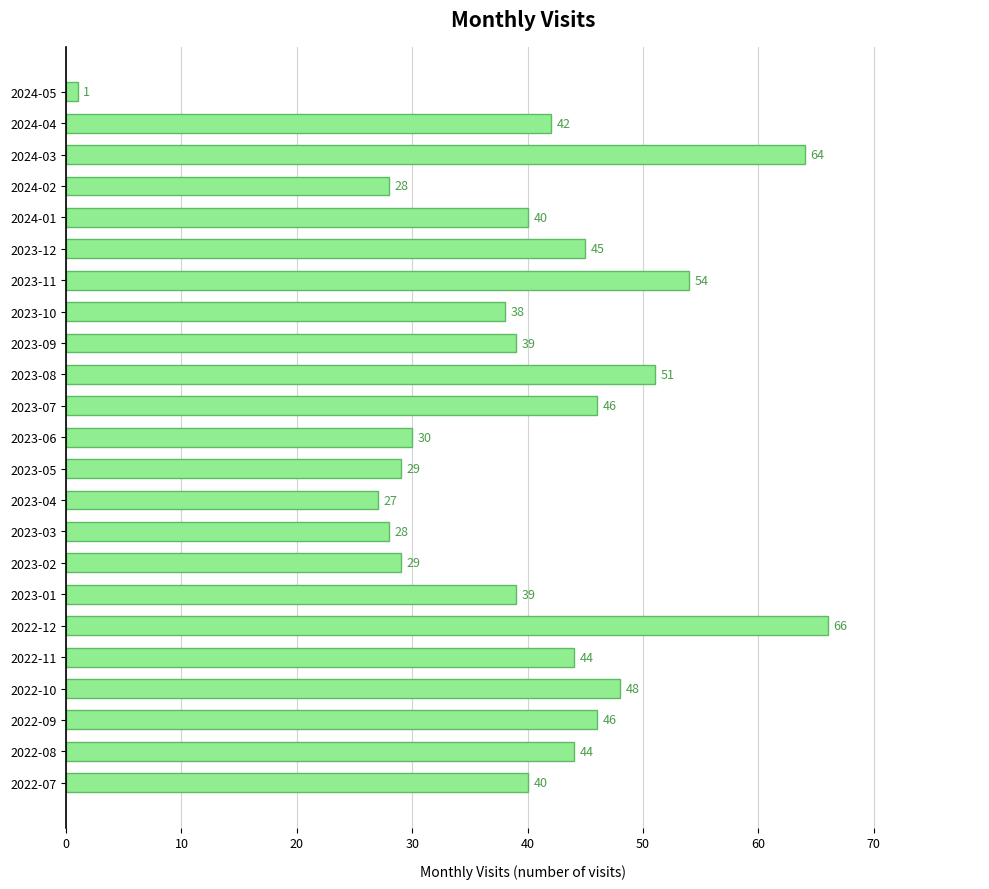

Are the bars grouped side by side (vs. stacked)?

No